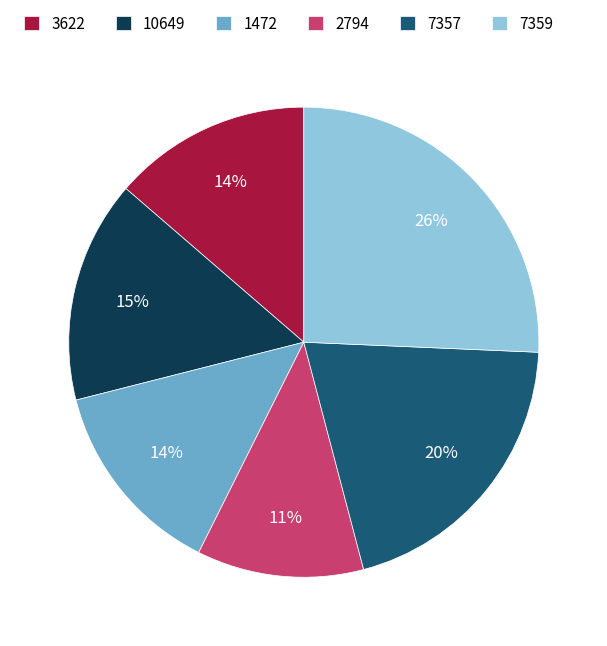

To the nearest percent, what portion does 2794 represent?

11%